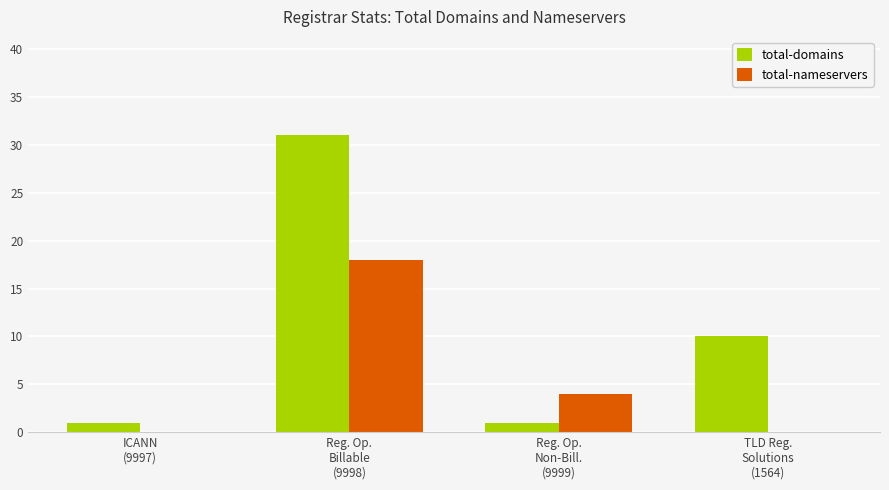

Which series has the largest total across all categories?

total-domains